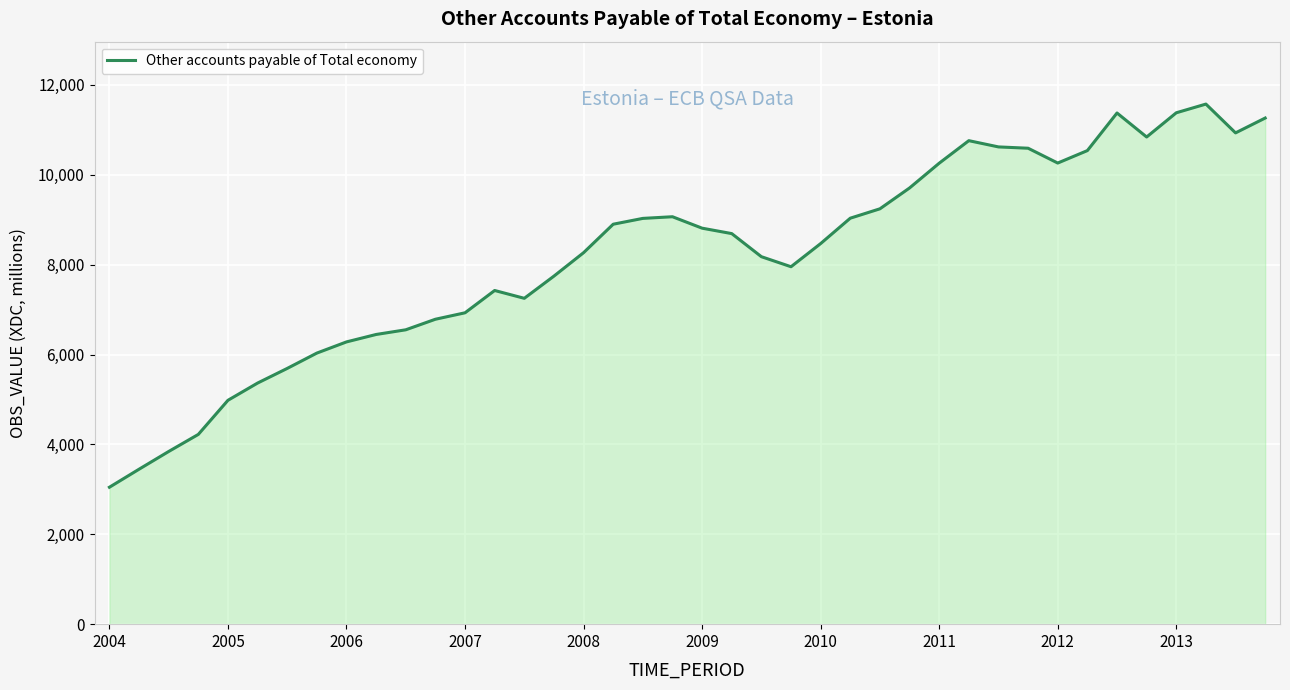

What is the greatest value displayed?

11572.0